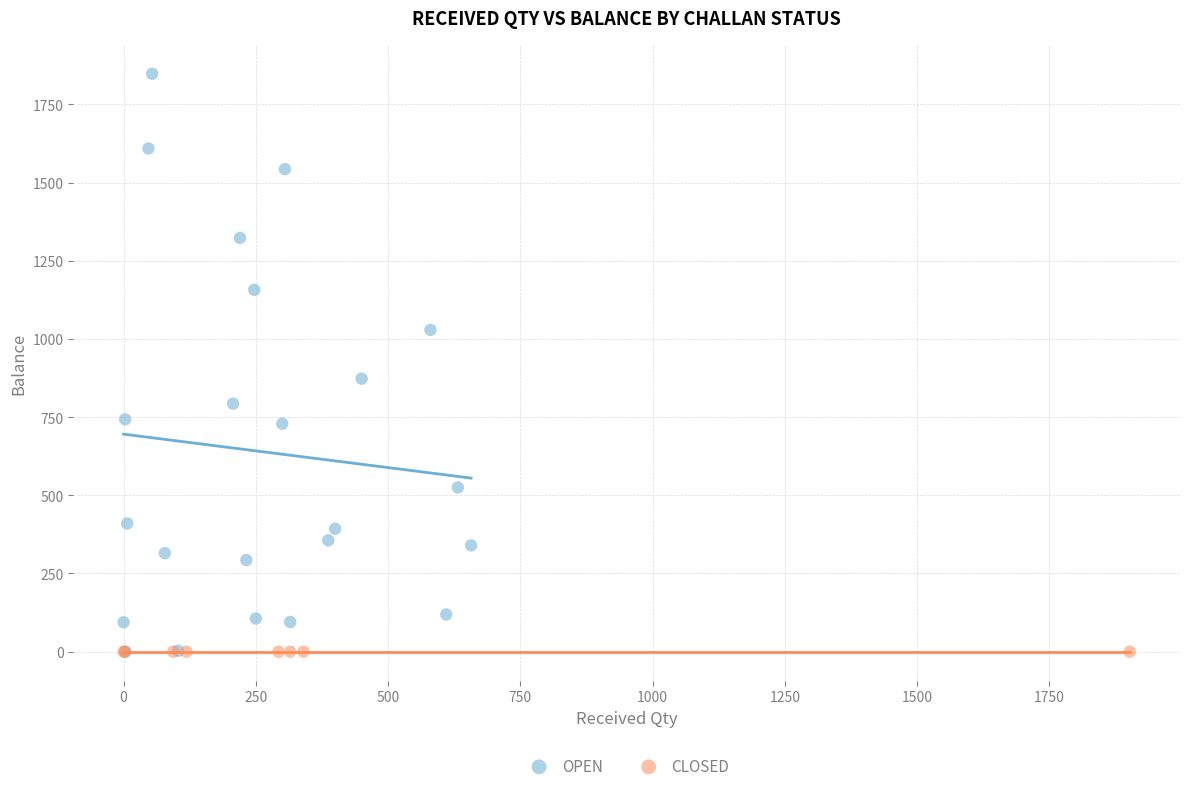

Which series contains the highest Y value?

OPEN